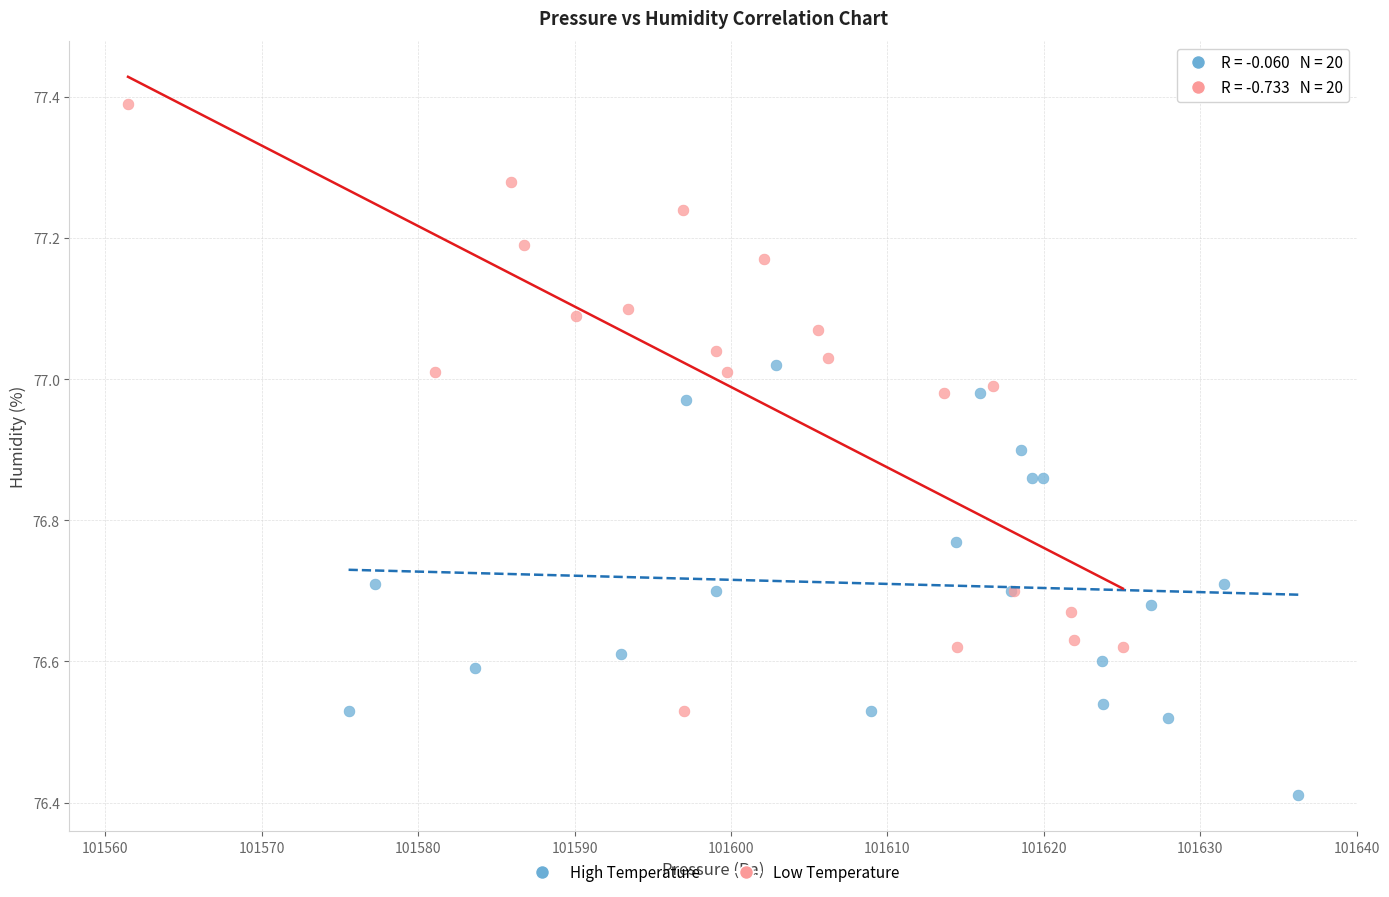

Which series contains the lowest Y value?

High Temperature